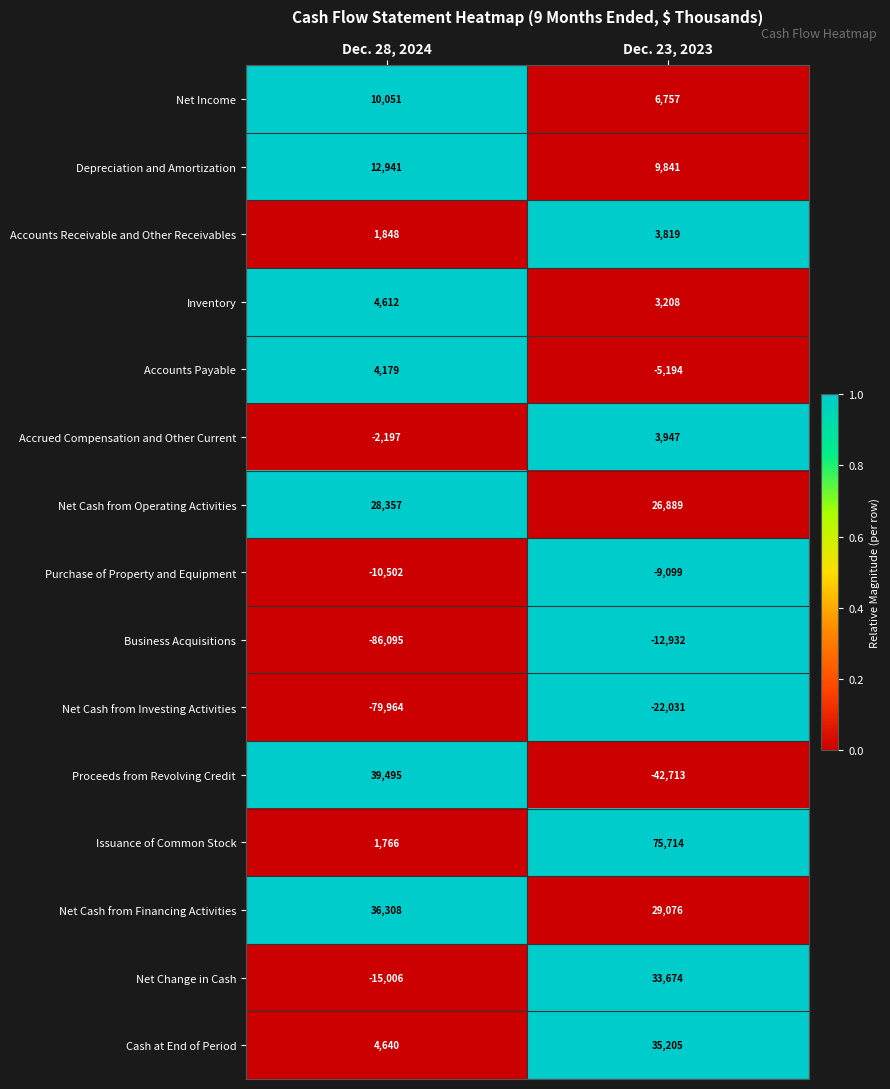

Reading left to right, extract all data points from this chart.

Net Income: 10051	6757
Depreciation and Amortization: 12941	9841
Accounts Receivable and Other Receivables: 1848	3819
Inventory: 4612	3208
Accounts Payable: 4179	-5194
Accrued Compensation and Other Current: -2197	3947
Net Cash from Operating Activities: 28357	26889
Purchase of Property and Equipment: -10502	-9099
Business Acquisitions: -86095	-12932
Net Cash from Investing Activities: -79964	-22031
Proceeds from Revolving Credit: 39495	-42713
Issuance of Common Stock: 1766	75714
Net Cash from Financing Activities: 36308	29076
Net Change in Cash: -15006	33674
Cash at End of Period: 4640	35205